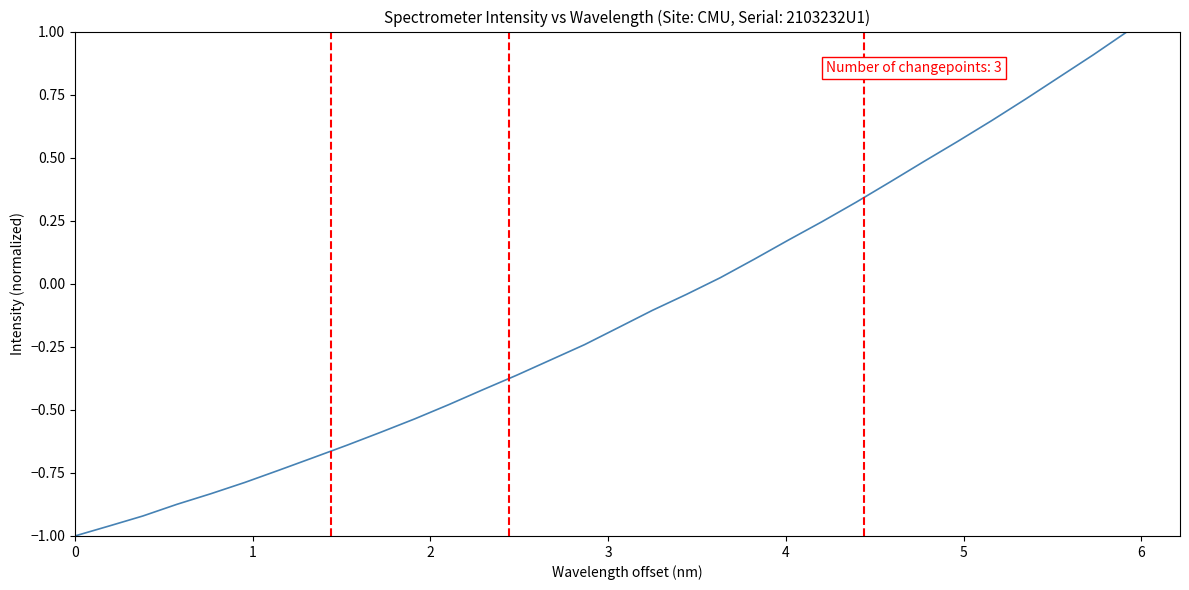

What is the greatest value displayed?

1.0